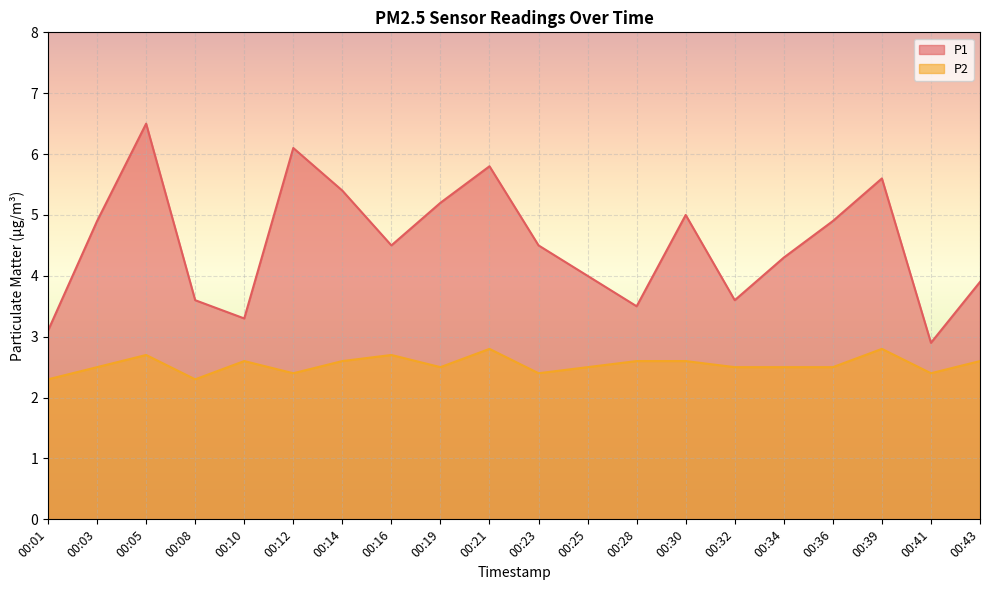

Between 00:25 and 00:16, which is larger?

00:16